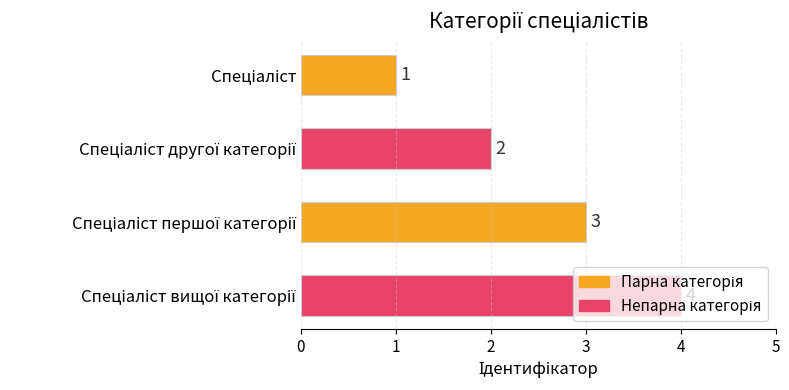

What is the sum of all values?

10